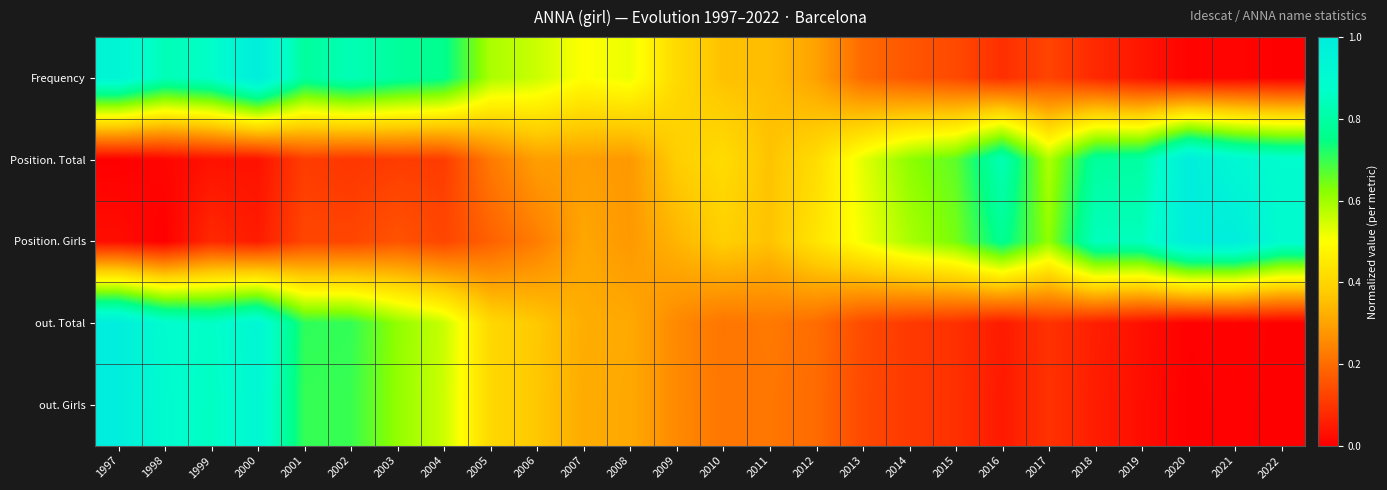

Which label corresponds to the smallest value in the chart?

2022